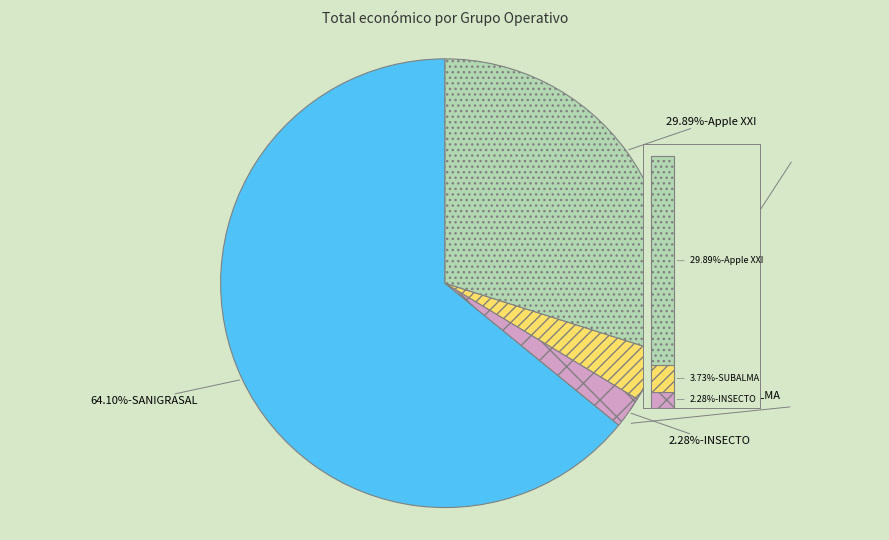

The SUBALMA slice represents 12% of the pie. True or false?

False